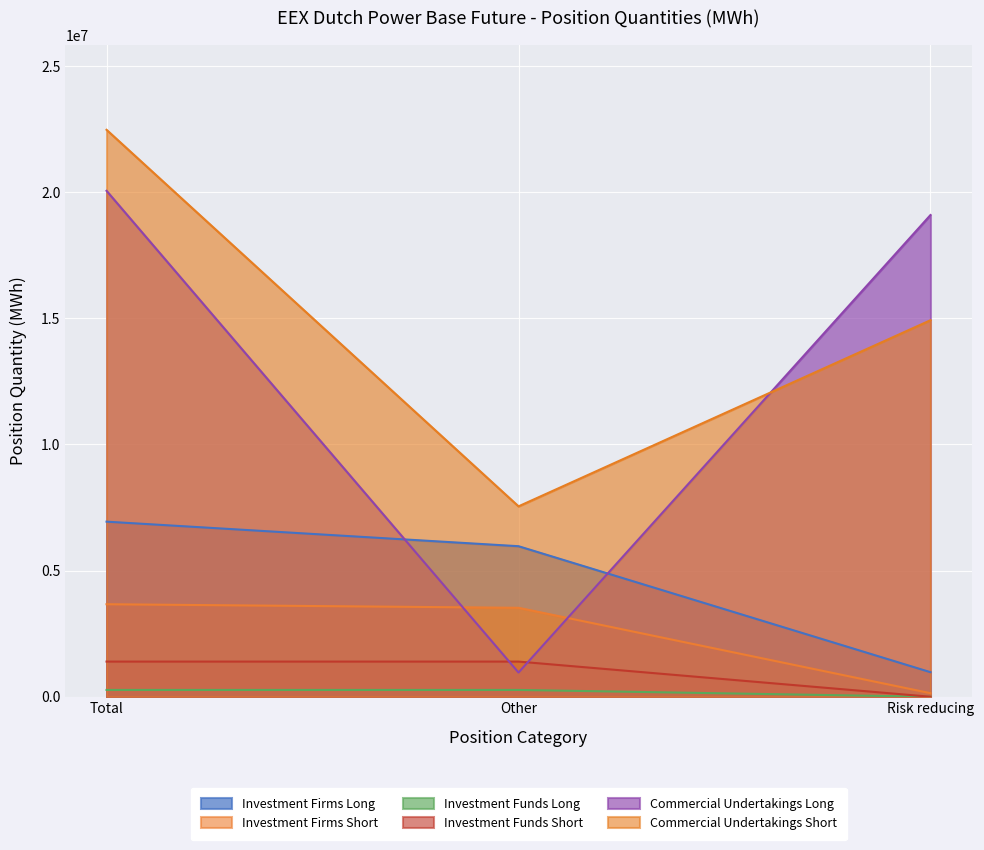

At which category is the sum across all series the highest?

Total